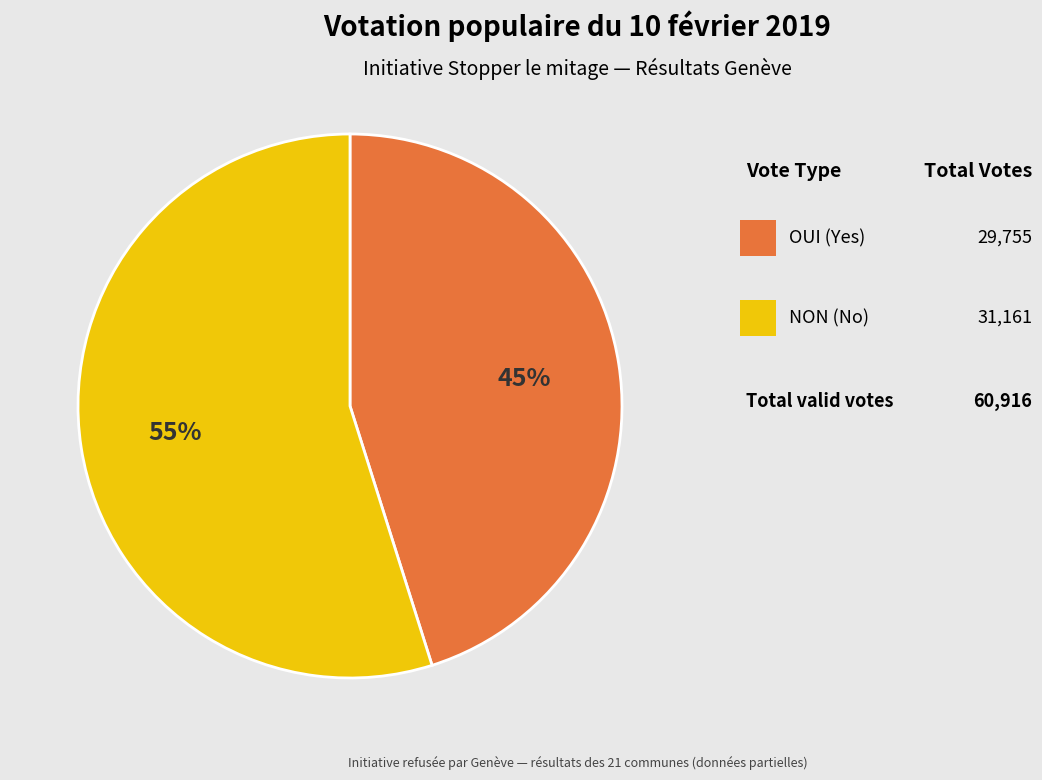

To the nearest percent, what is the average slice percentage?

50%